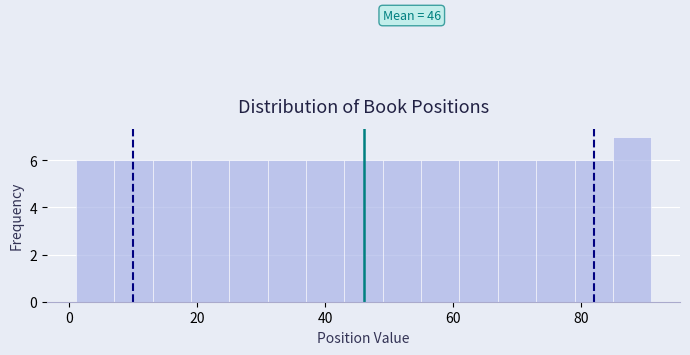

Around what value on the x-axis is the tallest bar? Give the approximate position of its centre, as read against the axis.

88